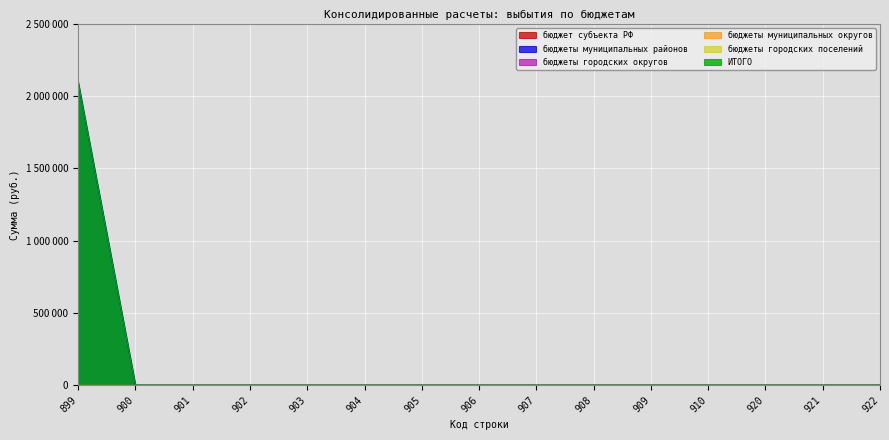

Rank the series by their maximum value, from highest to lowest.

бюджеты муниципальных районов, ИТОГО, бюджет субъекта РФ, бюджеты городских округов, бюджеты муниципальных округов, бюджеты городских поселений